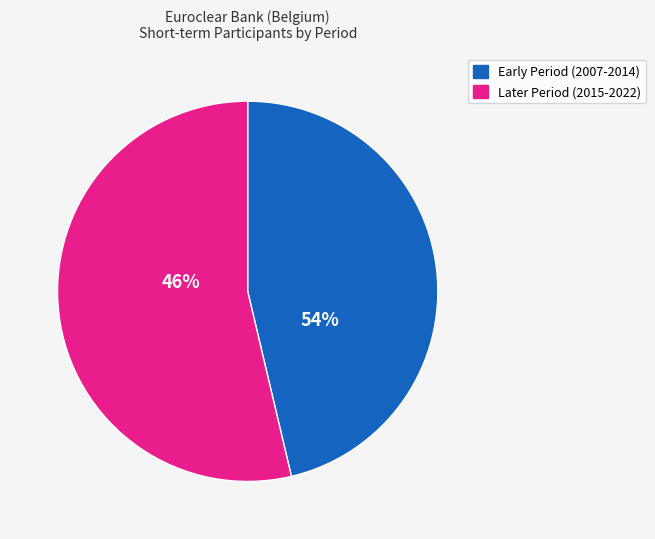

Do 2018 and 2017 together represent more than half of the pie?

No